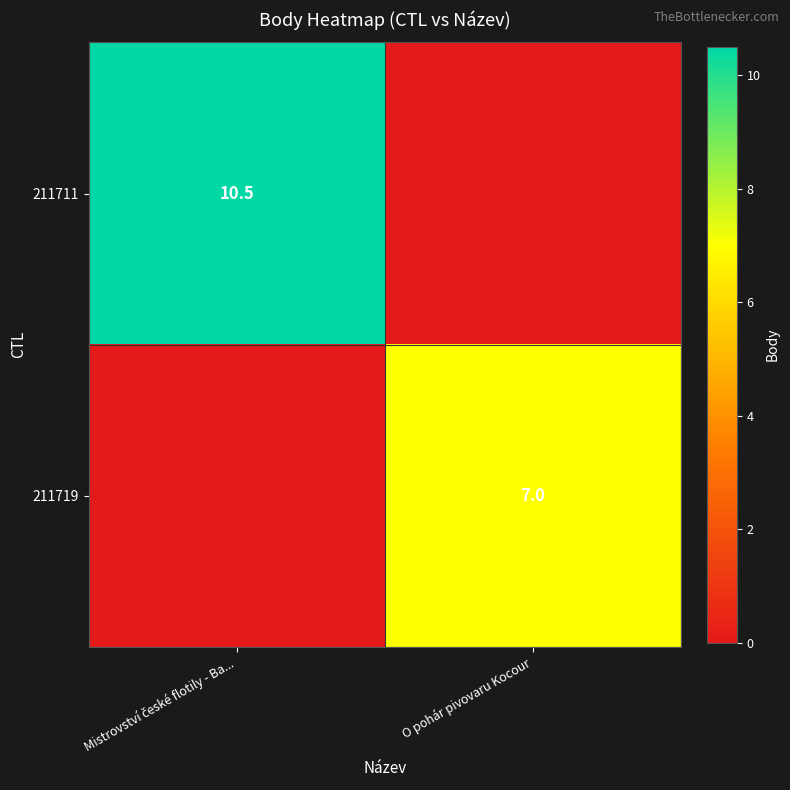

At which category is the sum across all series the highest?

Mistrovství české flotily - Ba...